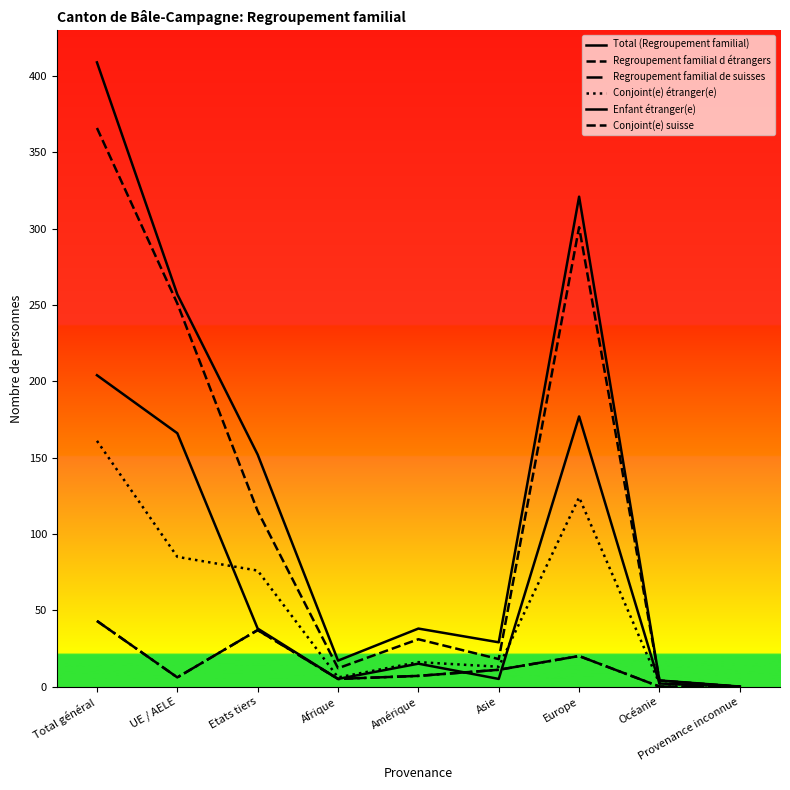

Rank the categories by Total (Regroupement familial) value from lowest to highest.

Provenance inconnue, Océanie, Afrique, Asie, Amérique, Etats tiers, UE / AELE, Europe, Total général